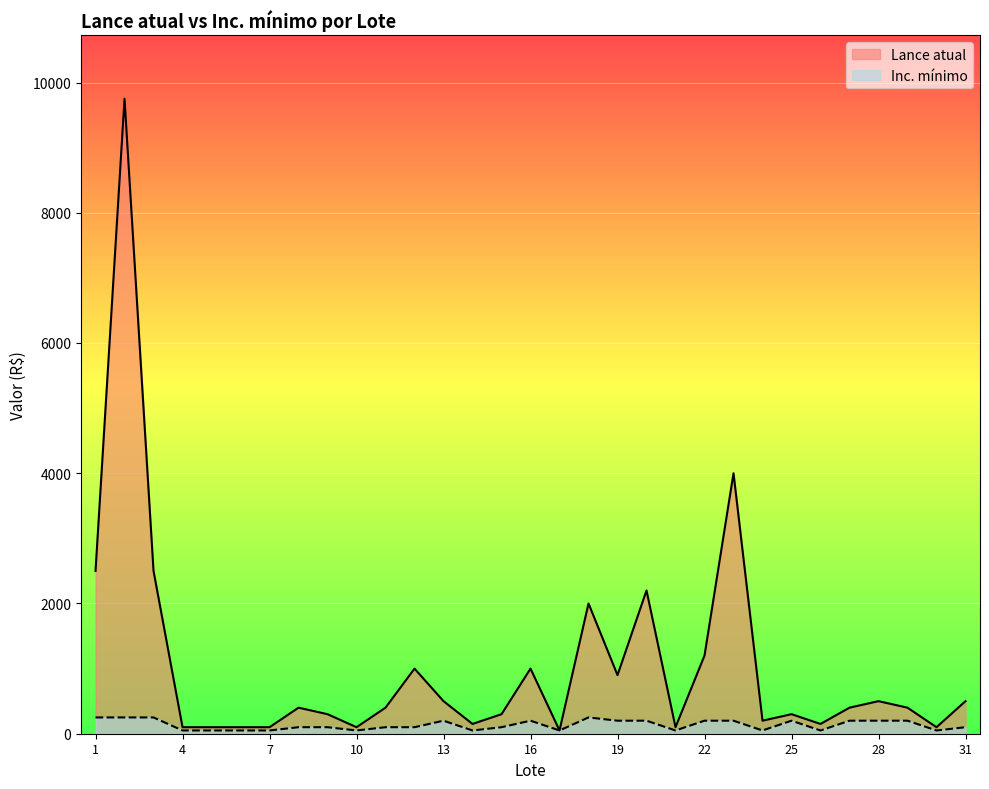

What are all the series names shown in the legend?

Lance atual, Inc. mínimo